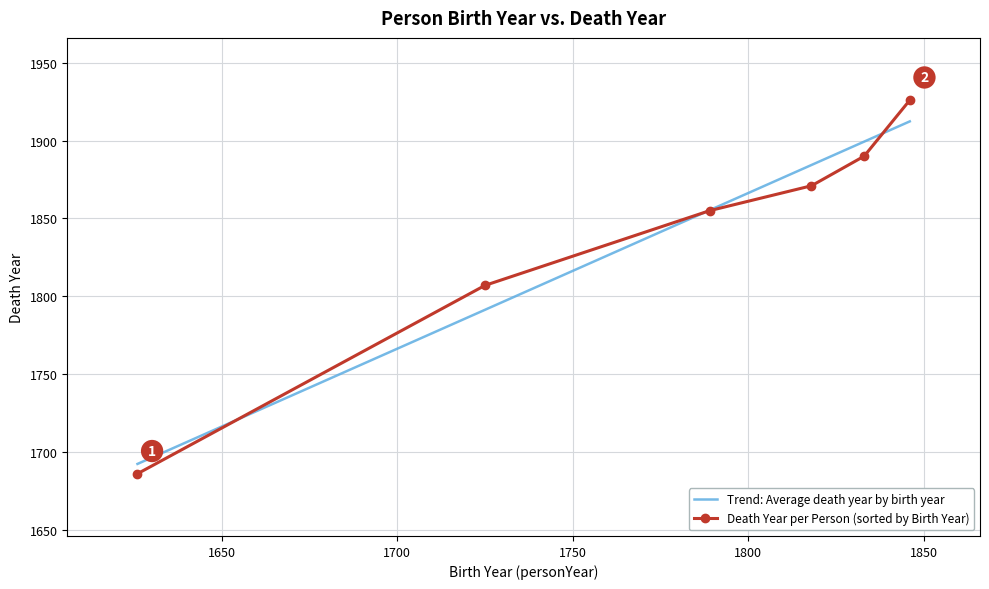

Approximately how many times larger is the value at 1789 compared to 1818?

1.0